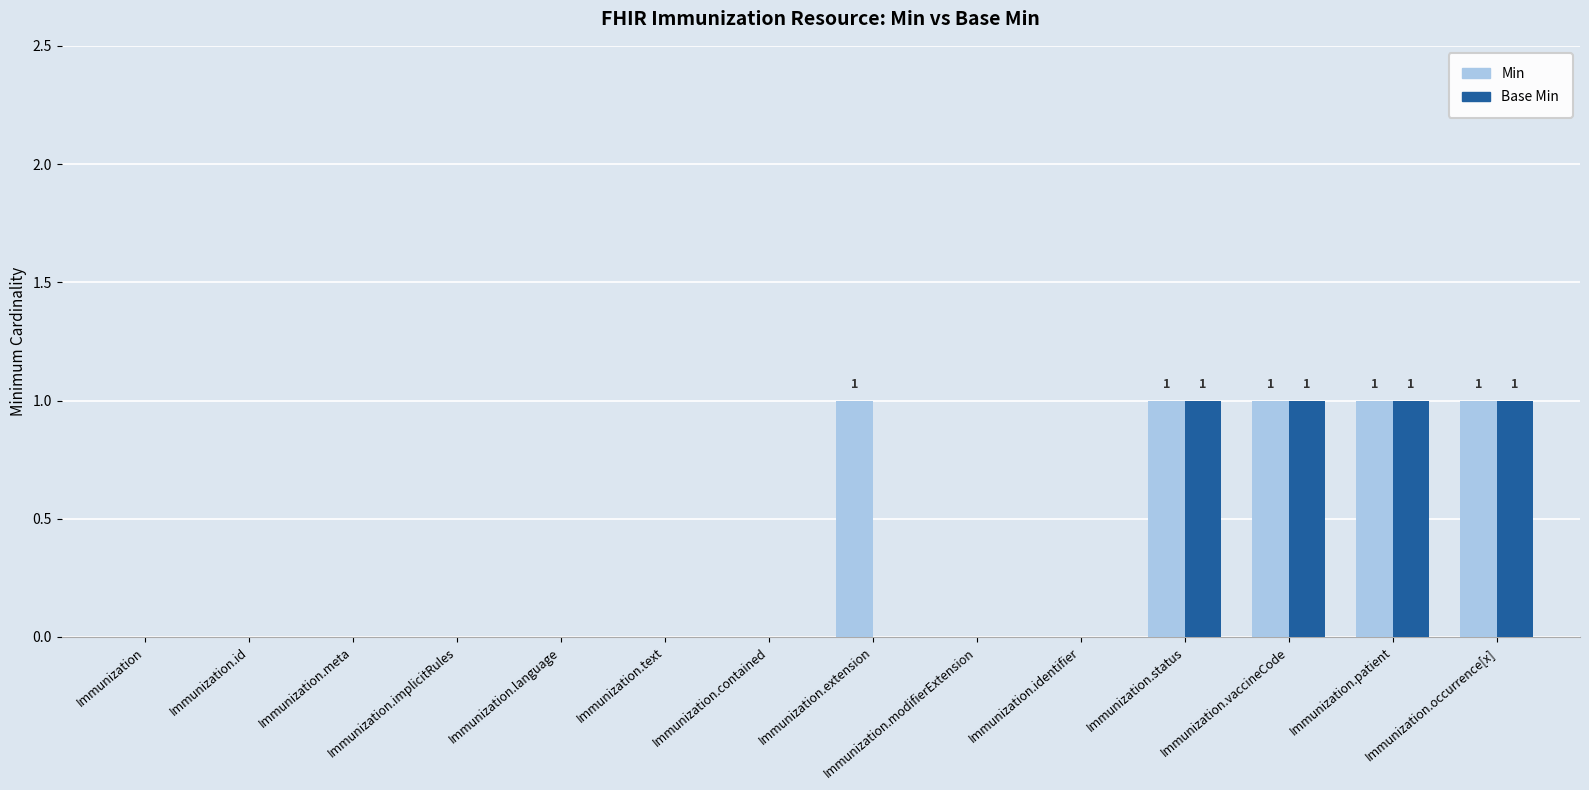

The Min series shows 1 at Immunization.occurrence[x]. True or false?

True